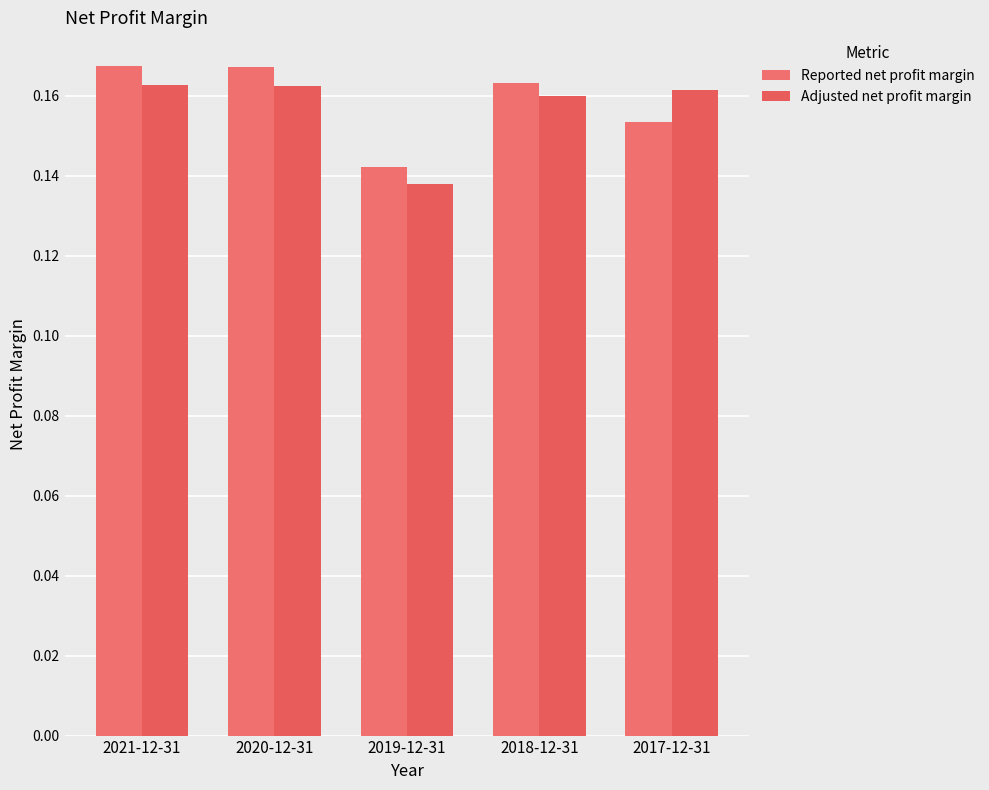

Which has a higher value, 2020-12-31 or 2021-12-31?

2021-12-31